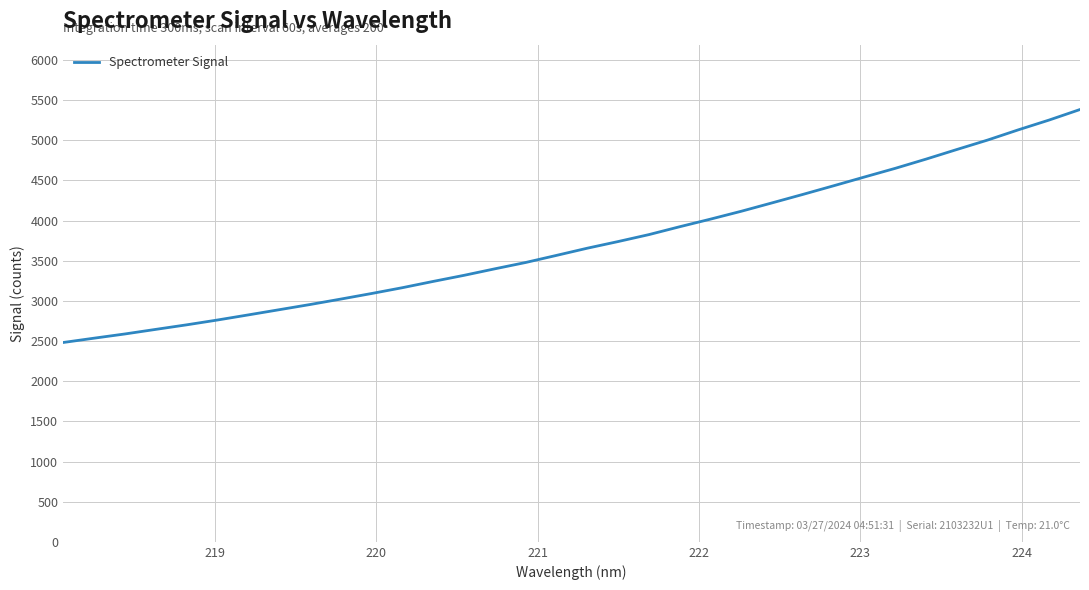

What is the smallest value displayed?

2482.5